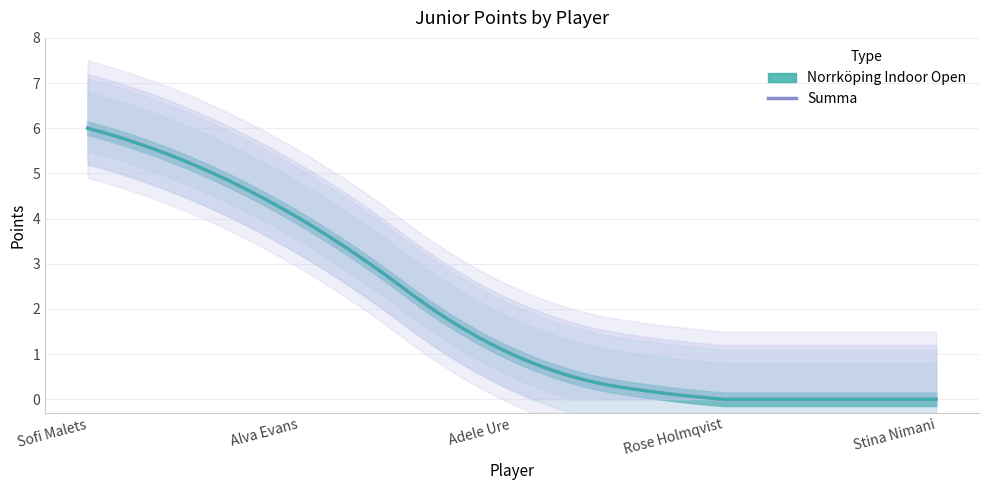

True or false: Summa has more than 1 interior local peaks.

False